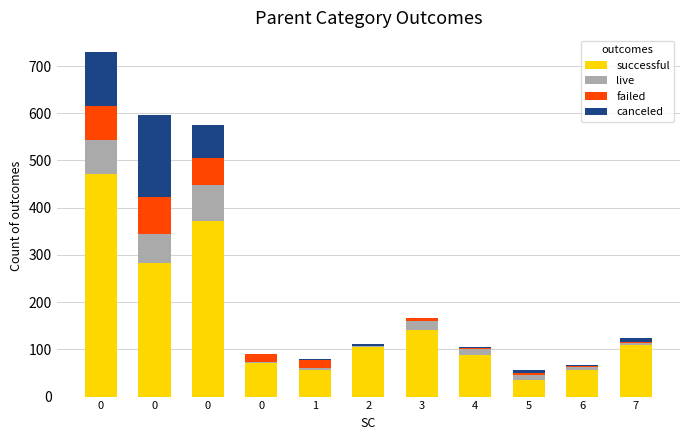

Which series has the largest total across all categories?

successful